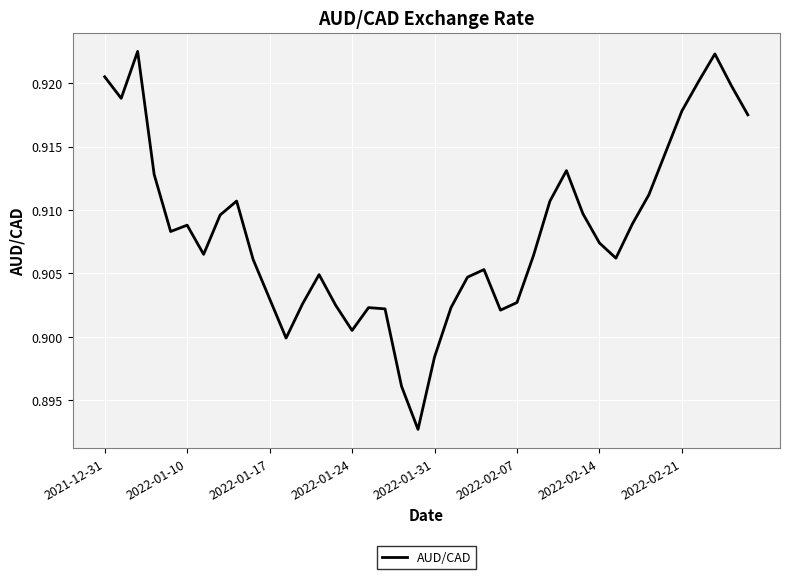

Does the chart have visible grid lines?

Yes